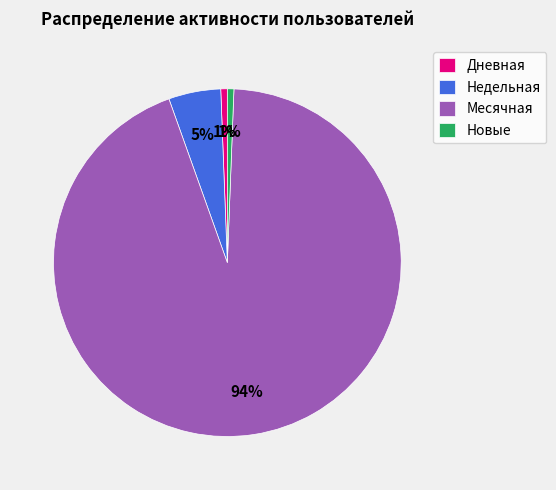

Which has a higher value, Недельная or Месячная?

Месячная